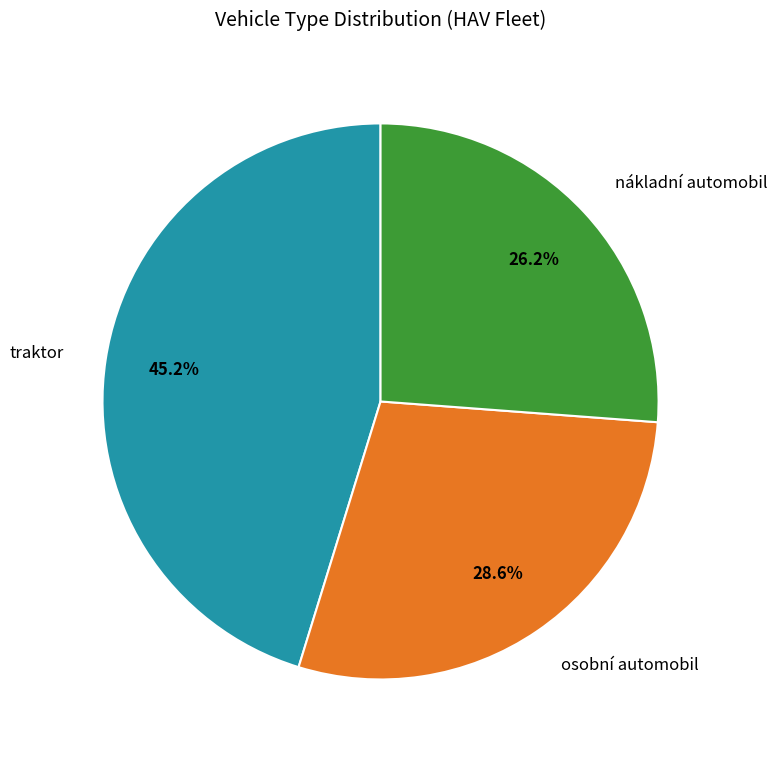

Does traktor represent more than half of the total?

No